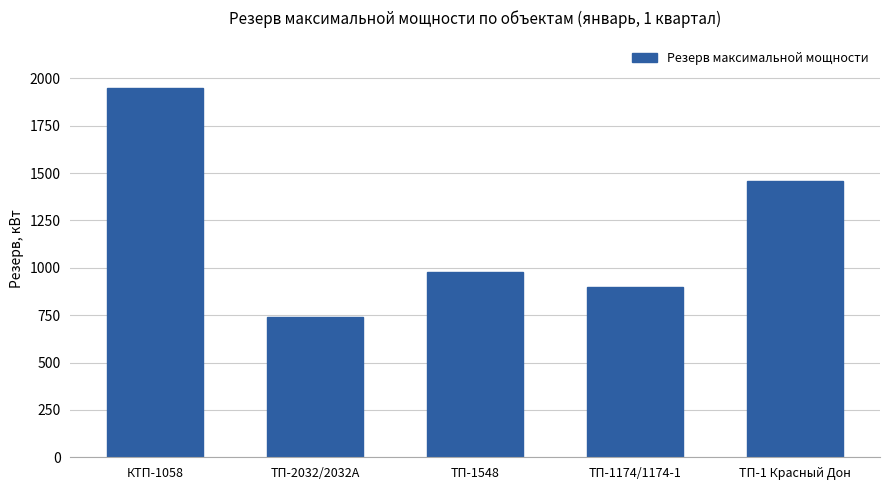

What is the label of the 3rd bar from the right?

ТП-1548